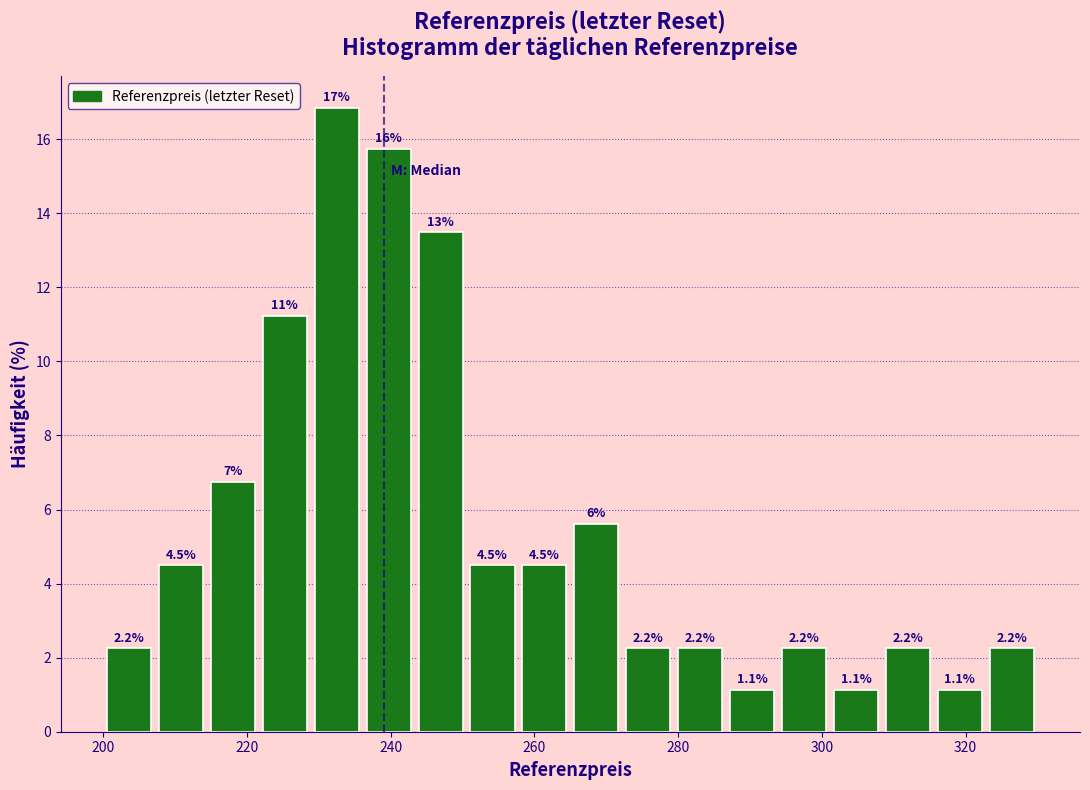

Read against the x-axis, roughly where is the centre of the tallest bar?

232